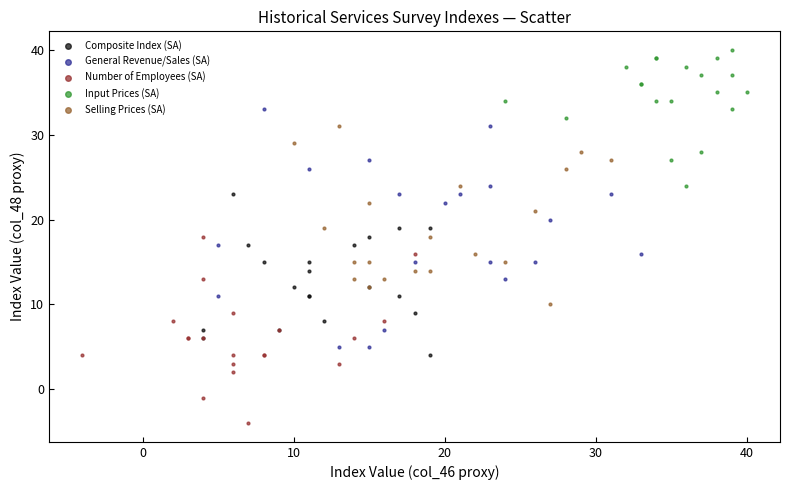

Which series has the widest spread of Y values?

General Revenue/Sales (SA)